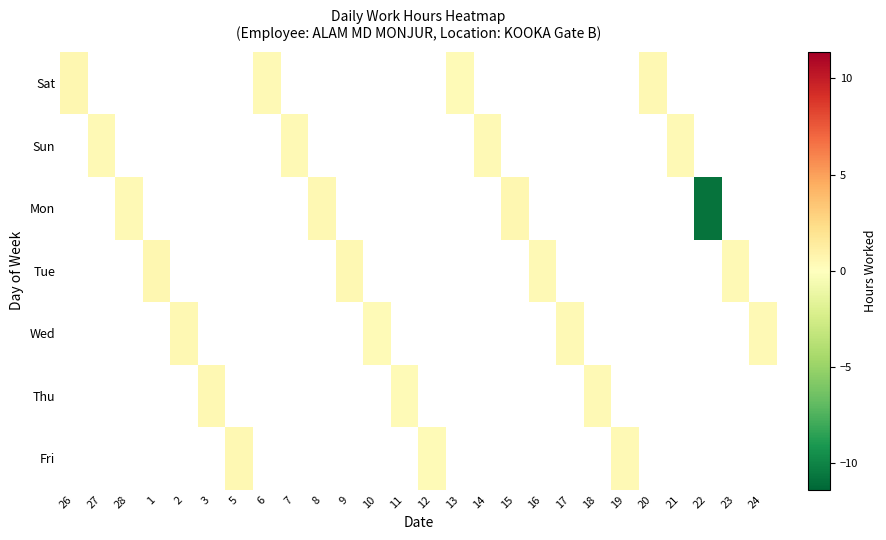

Which category has the highest value in the Sat series?

26